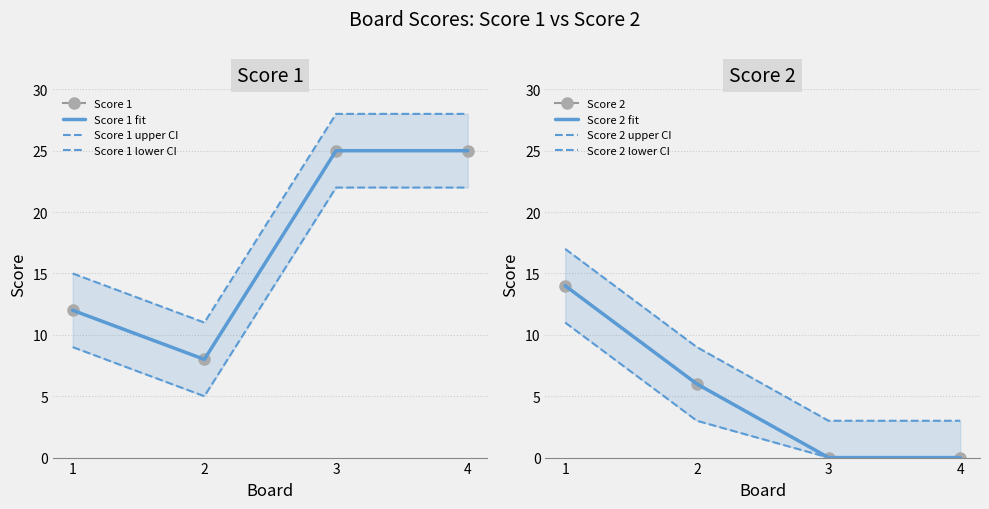

True or false: Score 2 has more than 2 interior local peaks.

False